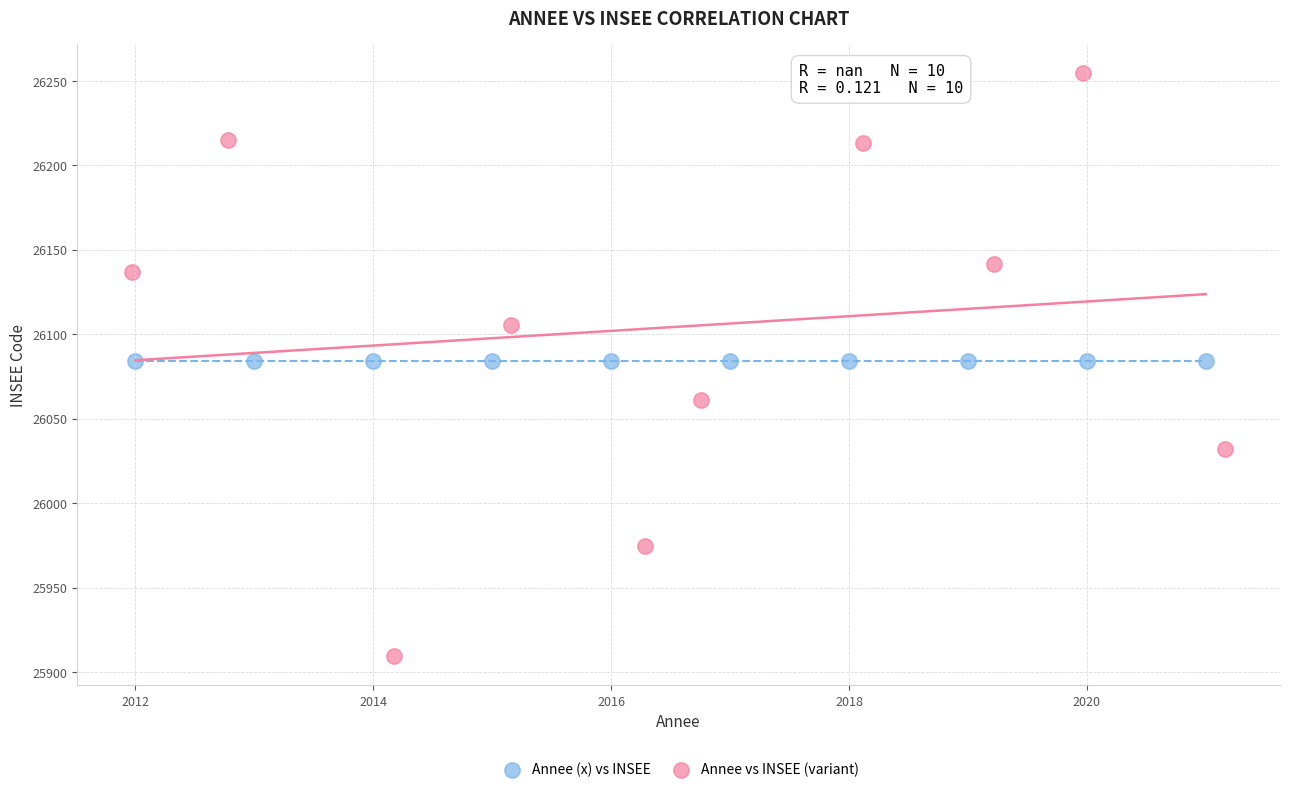

Which series contains the lowest Y value?

Annee vs INSEE (variant)